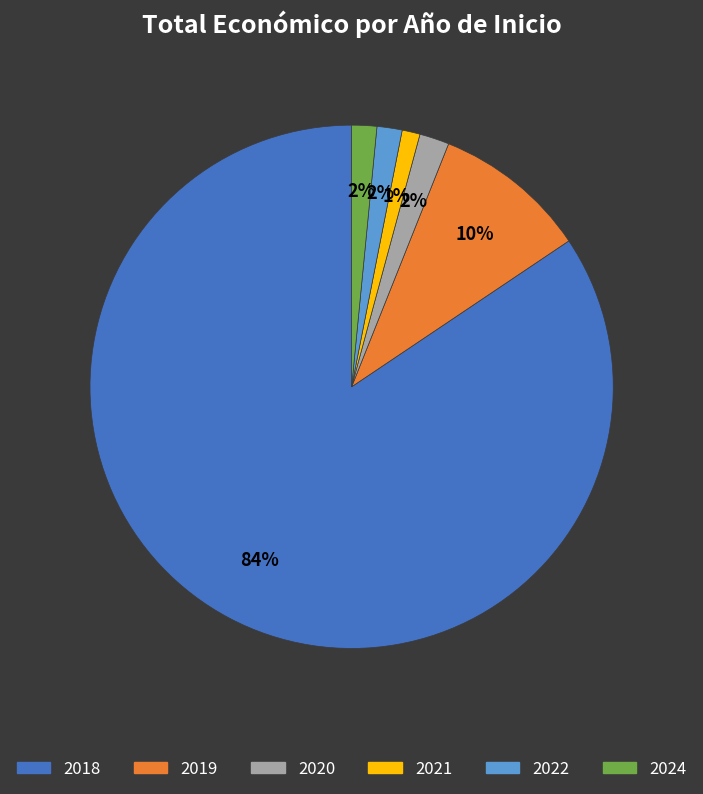

Does any single category account for the majority?

Yes